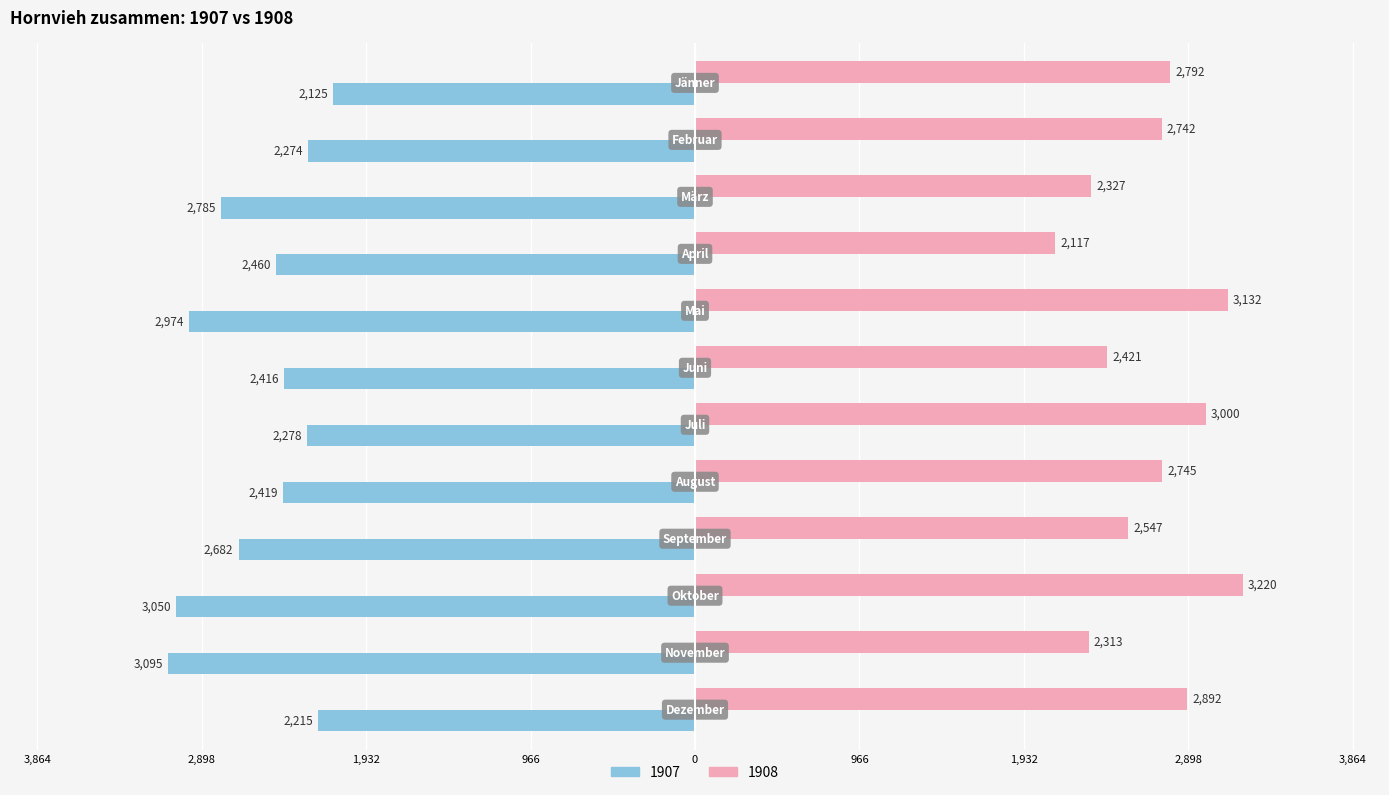

The 1908 series shows 2327 at März. True or false?

True